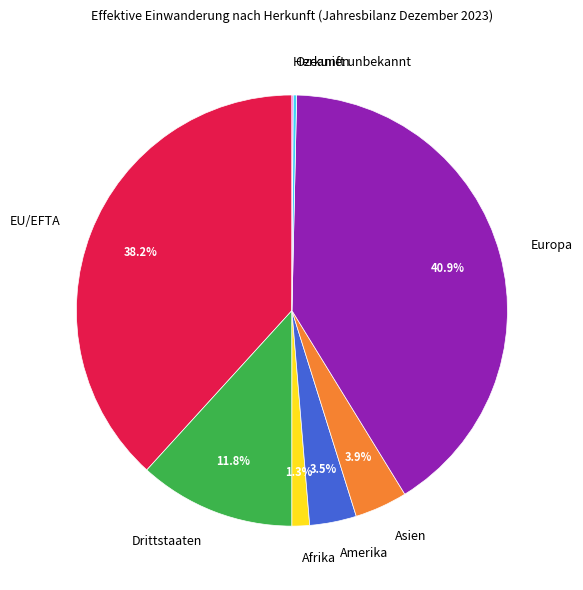

Does Asien represent more than half of the total?

No